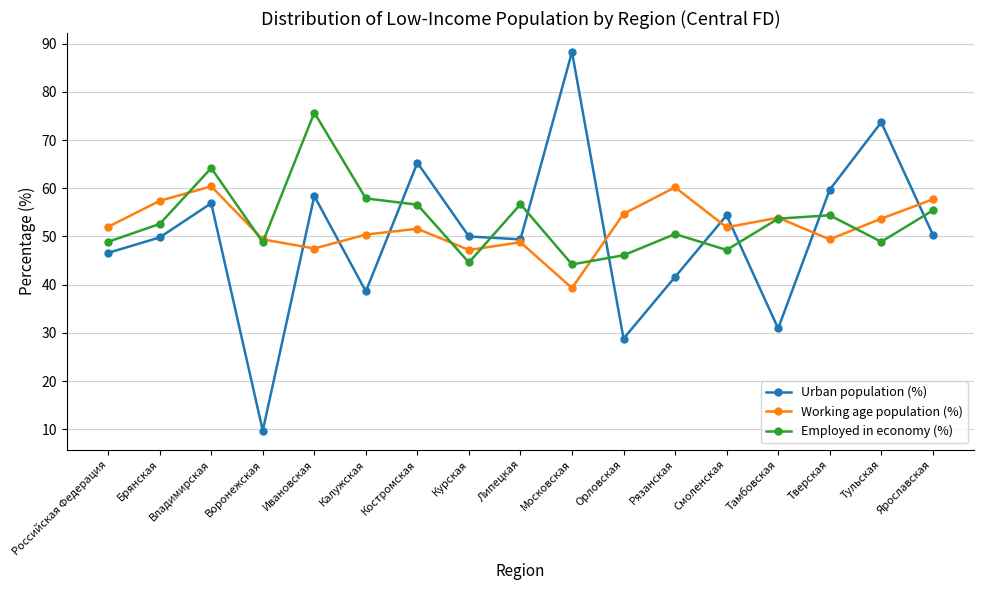

The Urban population (%) series shows 46.6 at Российская Федерация. True or false?

True